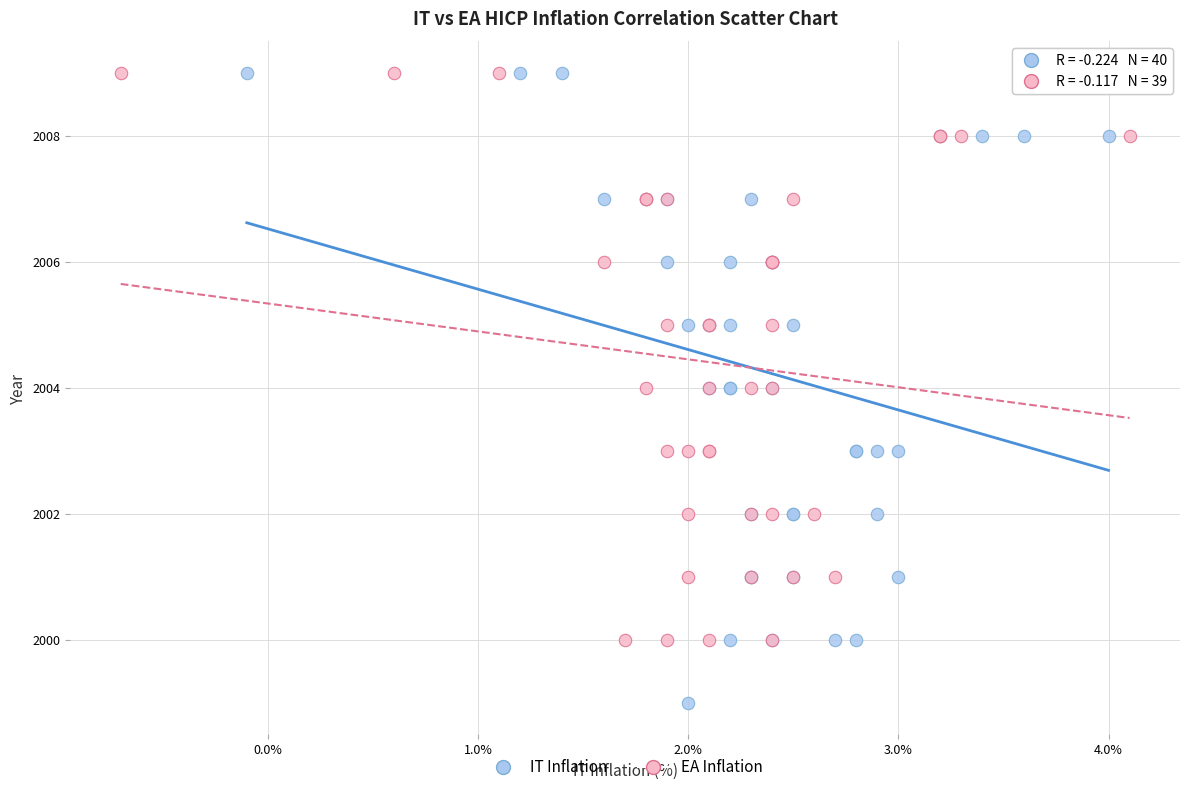

Which series reaches the minimum Y coordinate?

IT Inflation